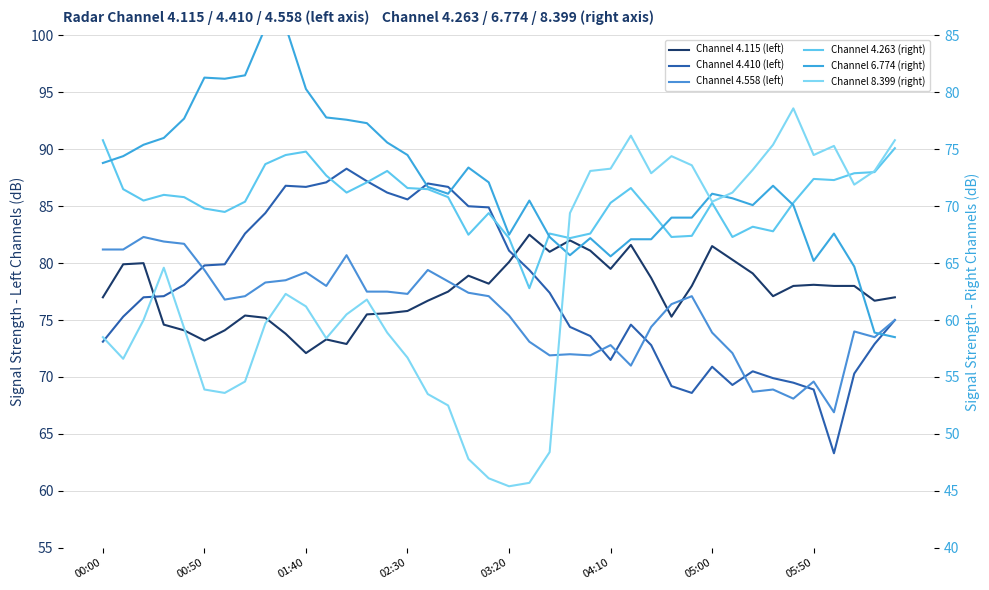

How many times do Channel 8.399 (right) and Channel 4.558 (left) cross each other?

5